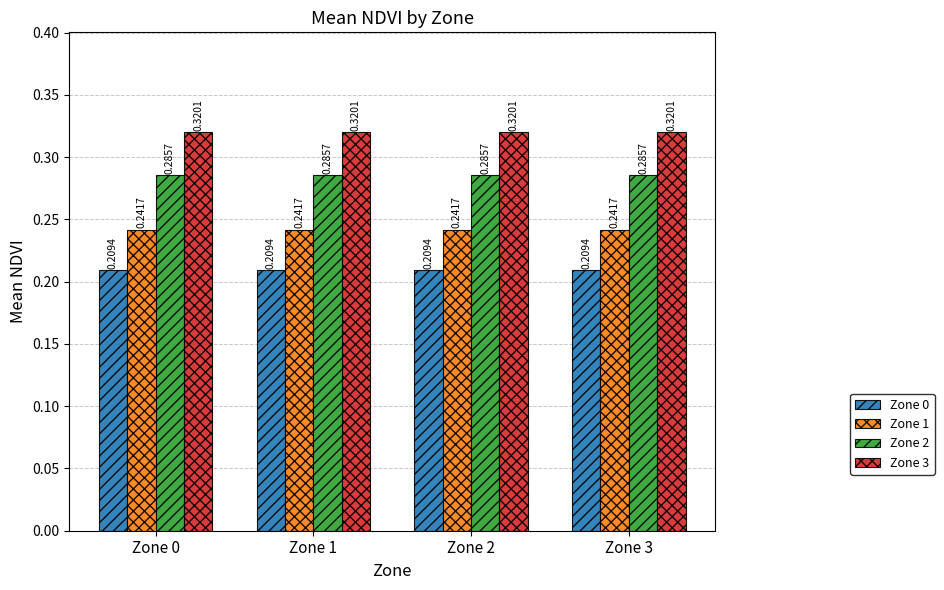

List the series in order of their overall mean, lowest first.

Zone 0, Zone 1, Zone 2, Zone 3